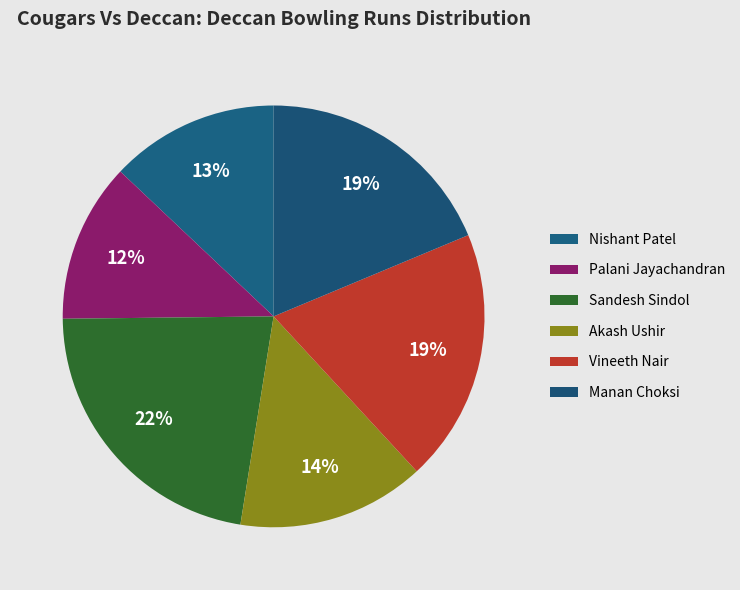

Count the number of slices in the pie.

6